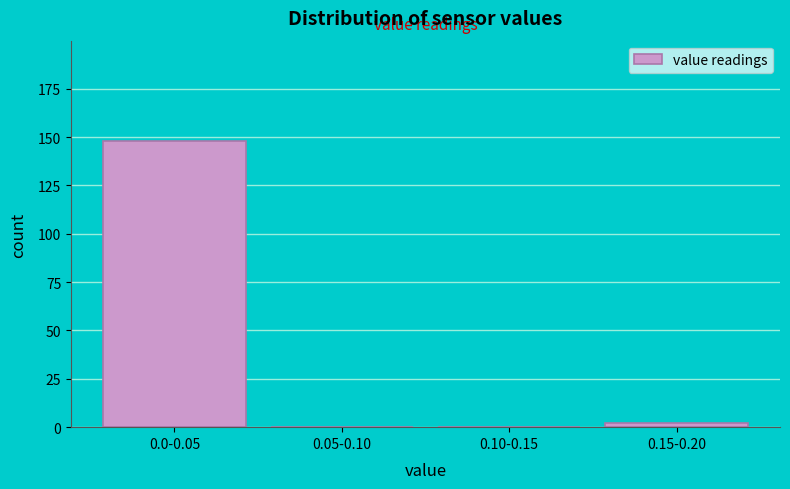

Reading left to right, list all the values displayed in this chart.

0.0-0.05=148	0.05-0.10=0	0.10-0.15=0	0.15-0.20=2